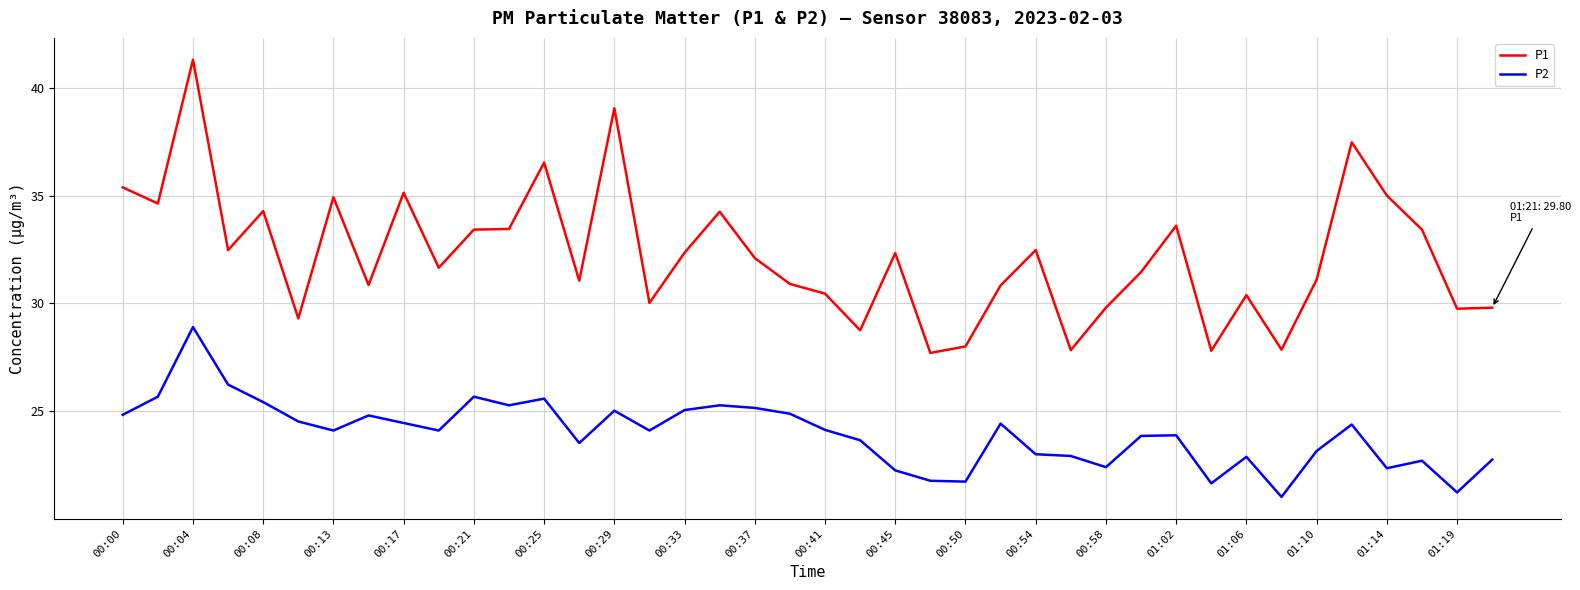

Which series has the largest total across all categories?

P1